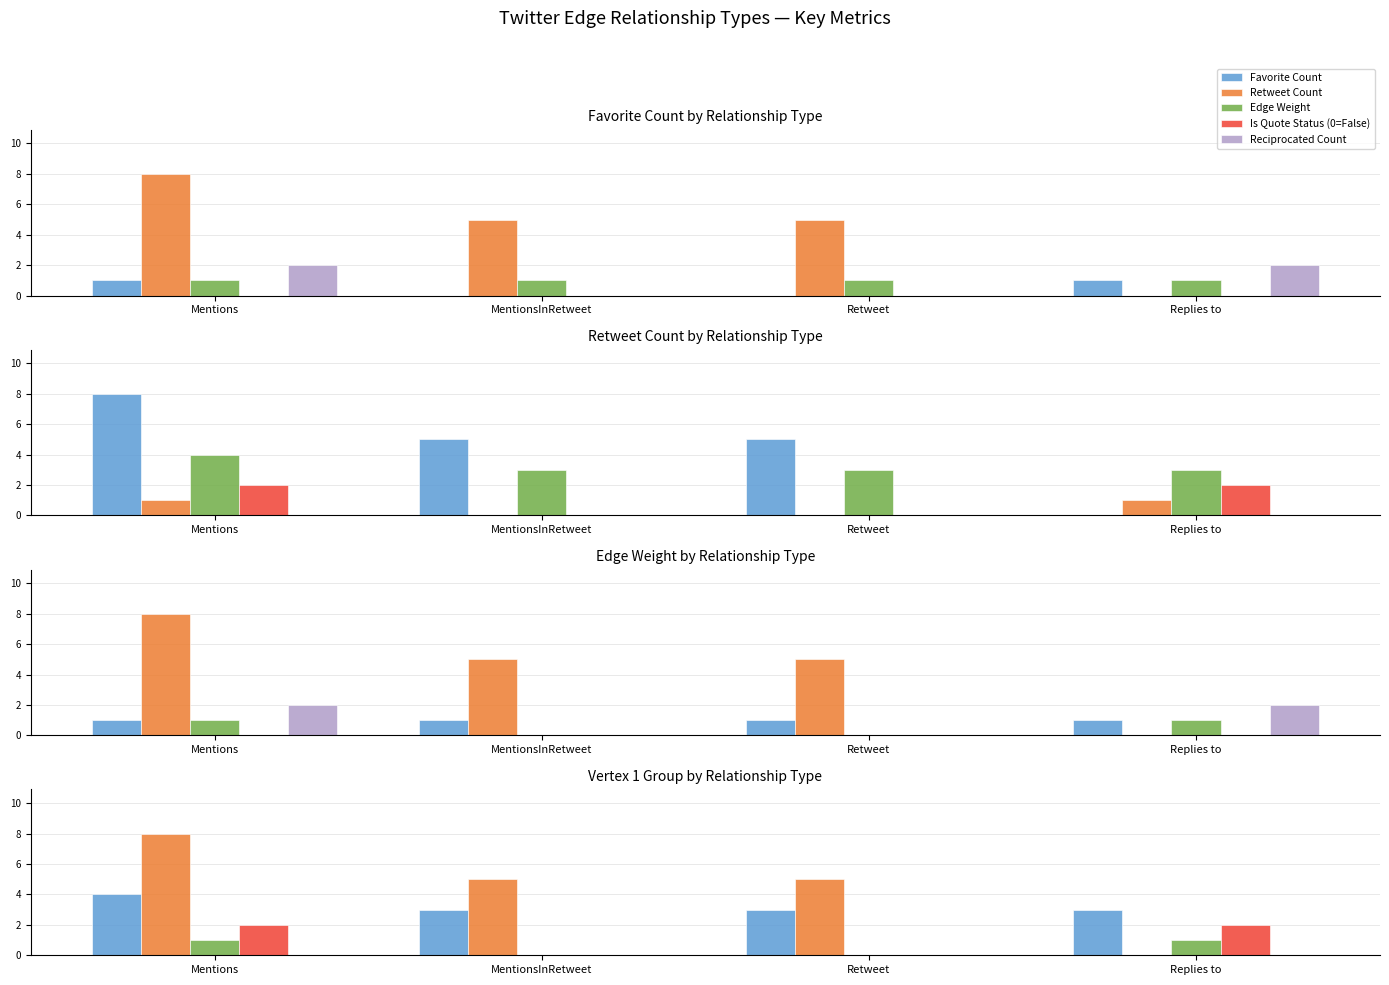

The value of Reciprocated Count at MentionsInRetweet is 0. True or false?

True